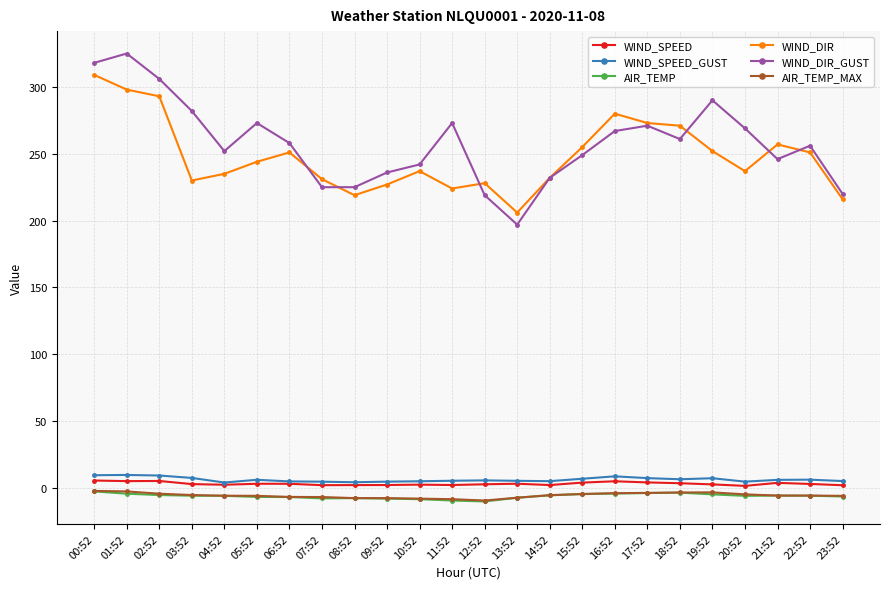

True or false: WIND_SPEED has more than 2 points higher than both neighbors.

True